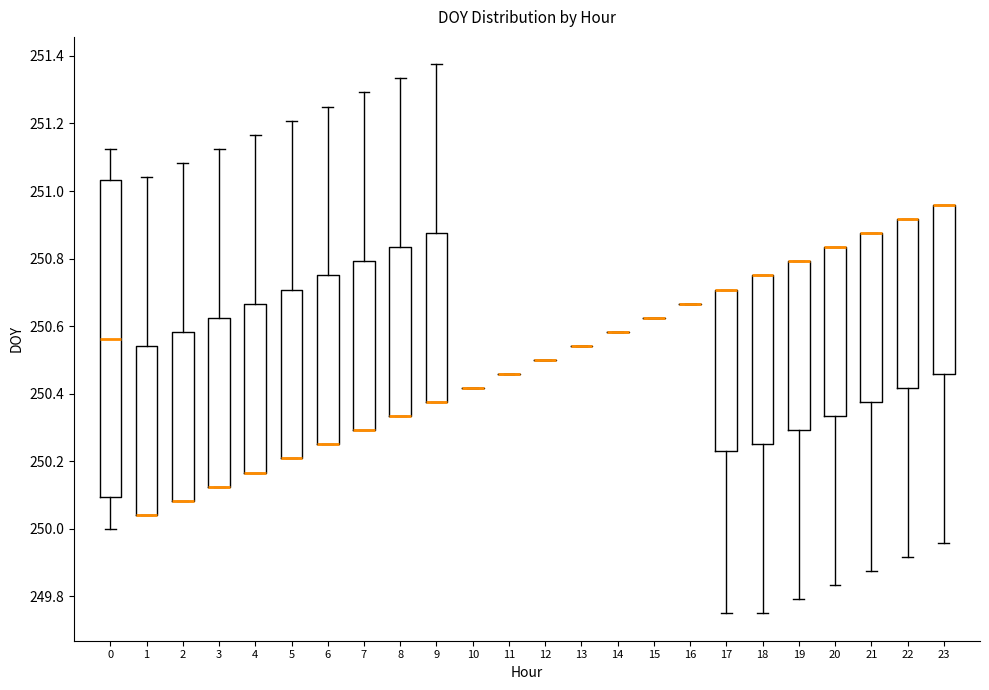

Reading left to right, read every box against the y-axis: the position of its median line, the range the box covers, and the ends of its whiskers. The values are not printed on the chart, so give them approximately, as read against the axis.

0: median 250.56, box 250.10 to 251.04, whiskers 250.00 to 251.12
1: median 250.04 (drawn on the box's lower edge), box 250.04 to 250.54, whiskers 250.04 to 251.04
2: median 250.08 (drawn on the box's lower edge), box 250.08 to 250.58, whiskers 250.08 to 251.08
3: median 250.12 (drawn on the box's lower edge), box 250.12 to 250.62, whiskers 250.12 to 251.12
4: median 250.16 (drawn on the box's lower edge), box 250.16 to 250.66, whiskers 250.16 to 251.16
5: median 250.20 (drawn on the box's lower edge), box 250.20 to 250.70, whiskers 250.20 to 251.20
6: median 250.26 (drawn on the box's lower edge), box 250.26 to 250.76, whiskers 250.26 to 251.26
7: median 250.30 (drawn on the box's lower edge), box 250.30 to 250.80, whiskers 250.30 to 251.30
8: median 250.34 (drawn on the box's lower edge), box 250.34 to 250.84, whiskers 250.34 to 251.34
9: median 250.38 (drawn on the box's lower edge), box 250.38 to 250.88, whiskers 250.38 to 251.38
10: box collapsed to a line at 250.42, whiskers 250.42 to 250.42
11: box collapsed to a line at 250.46, whiskers 250.46 to 250.46
12: box collapsed to a line at 250.50, whiskers 250.50 to 250.50
13: box collapsed to a line at 250.54, whiskers 250.54 to 250.54
14: box collapsed to a line at 250.58, whiskers 250.58 to 250.58
15: box collapsed to a line at 250.62, whiskers 250.62 to 250.62
16: box collapsed to a line at 250.66, whiskers 250.66 to 250.66
17: median 250.70 (drawn on the box's upper edge), box 250.22 to 250.70, whiskers 249.76 to 250.70
18: median 250.76 (drawn on the box's upper edge), box 250.26 to 250.76, whiskers 249.76 to 250.76
19: median 250.80 (drawn on the box's upper edge), box 250.30 to 250.80, whiskers 249.80 to 250.80
20: median 250.84 (drawn on the box's upper edge), box 250.34 to 250.84, whiskers 249.84 to 250.84
21: median 250.88 (drawn on the box's upper edge), box 250.38 to 250.88, whiskers 249.88 to 250.88
22: median 250.92 (drawn on the box's upper edge), box 250.42 to 250.92, whiskers 249.92 to 250.92
23: median 250.96 (drawn on the box's upper edge), box 250.46 to 250.96, whiskers 249.96 to 250.96